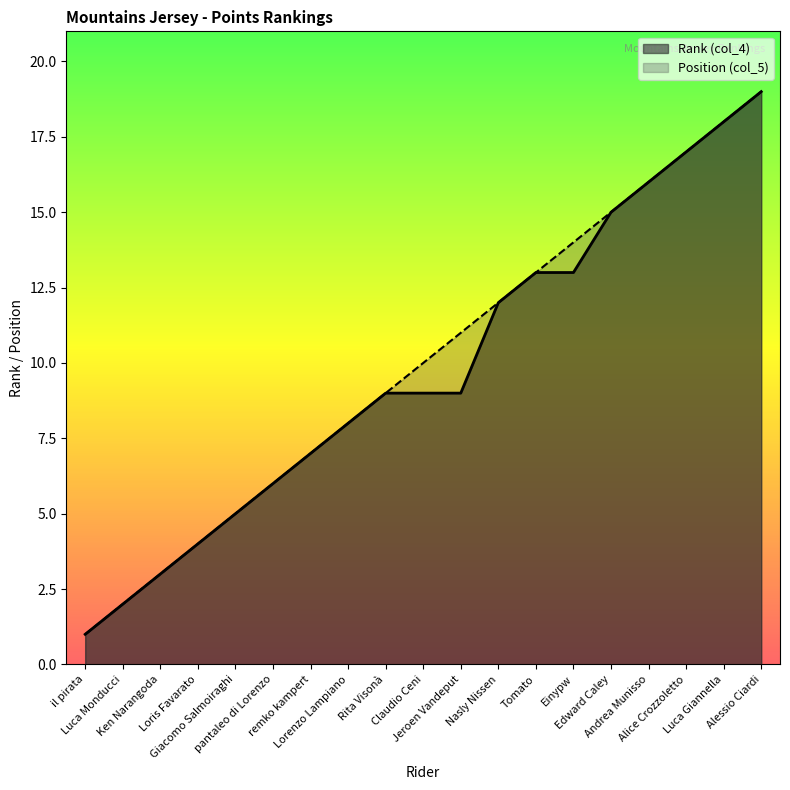

The Rank (col_4) series shows 9 at Claudio Ceni. True or false?

True